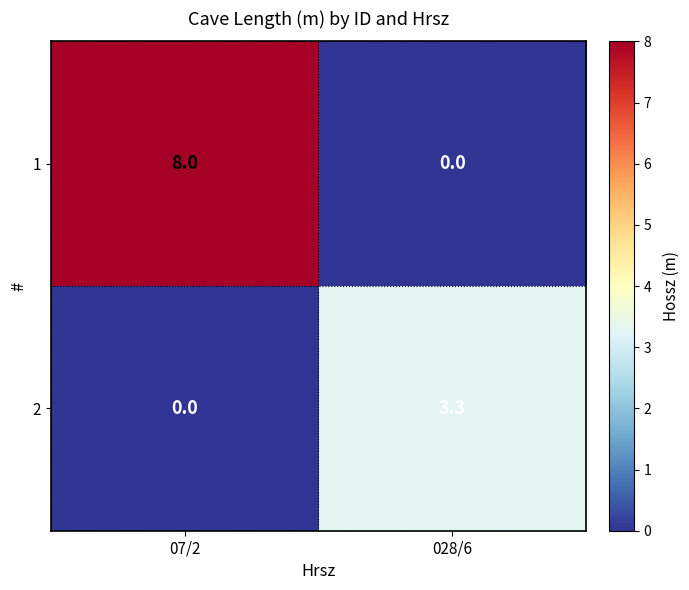

What is the difference between the 2 values at 028/6 and 07/2?

3.3